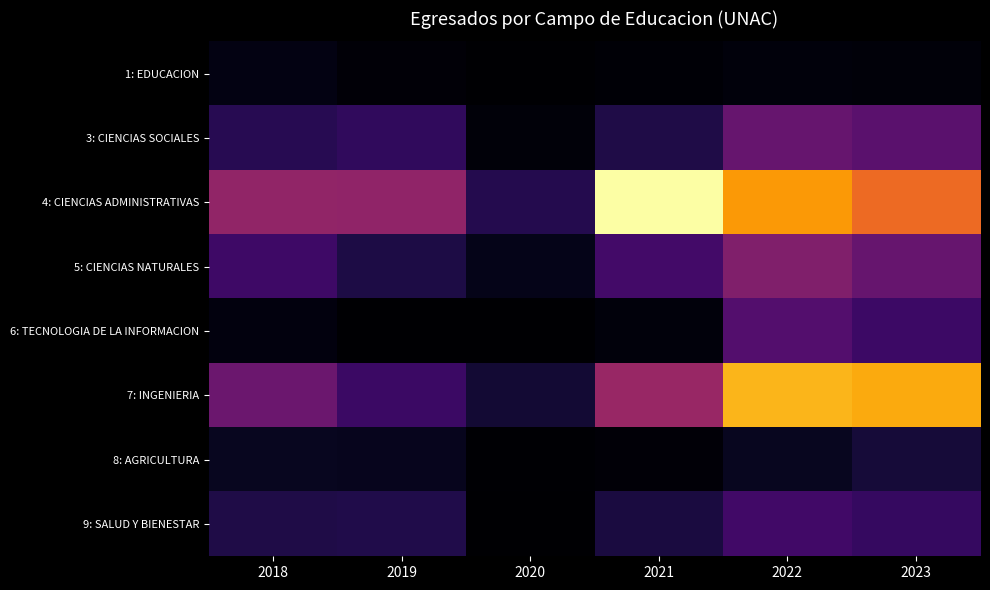

What is the maximum value shown in the chart?

947